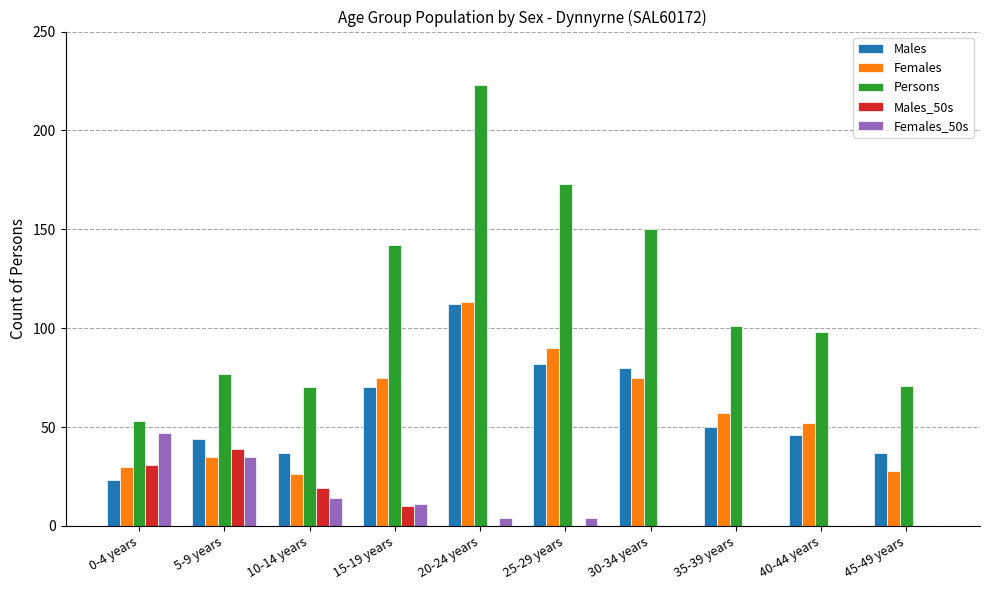

What is the sum of all Females values?

581